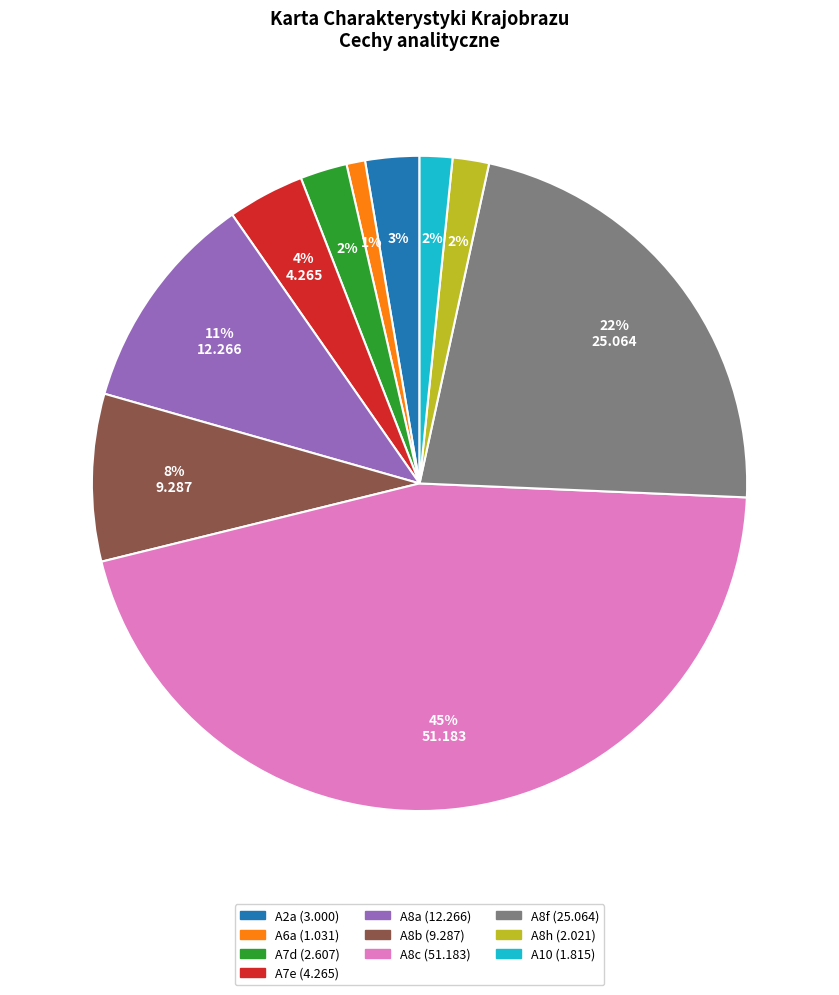

To the nearest percent, what portion does A2a represent?

3%